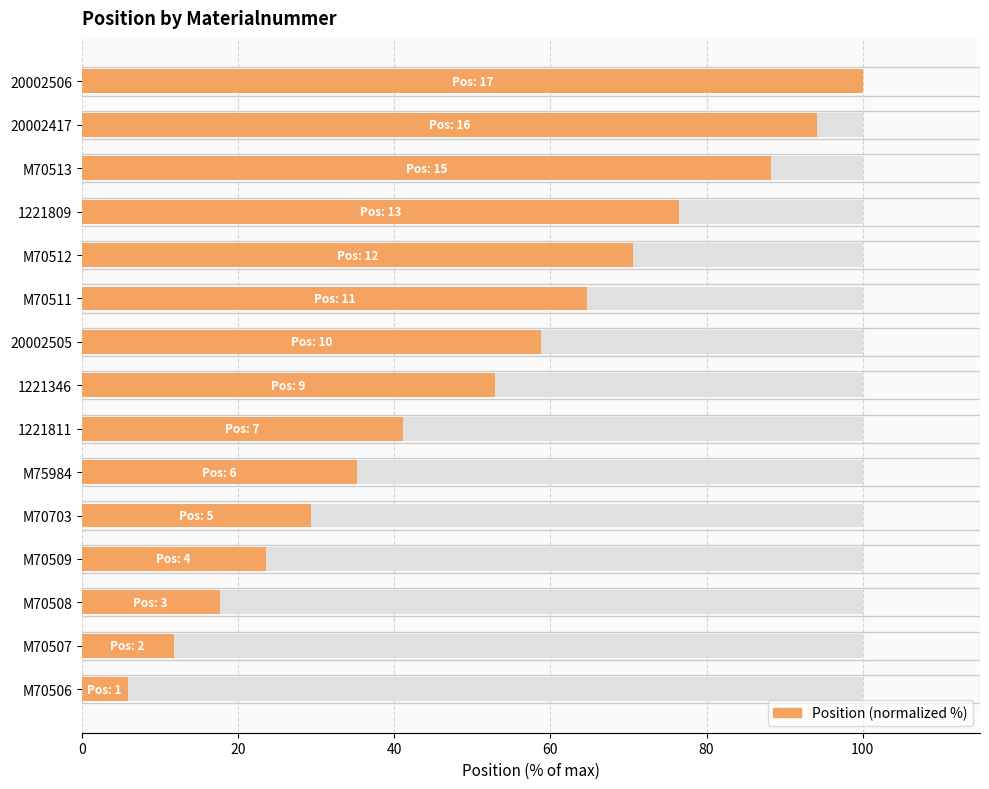

Which has a higher value, M70509 or 1221809?

1221809